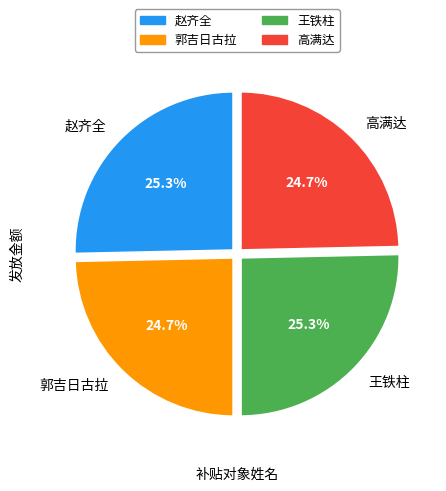

Which has a higher value, 王铁柱 or 高满达?

王铁柱